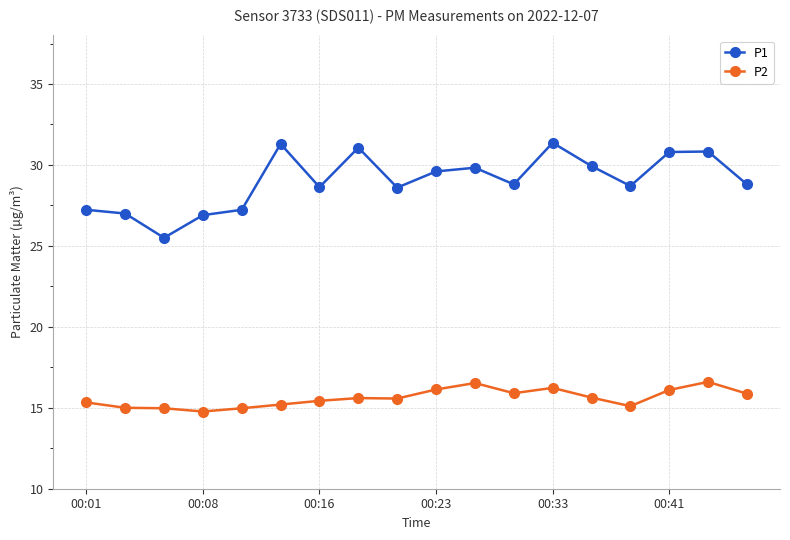

What is the sum of all P1 values?

522.1